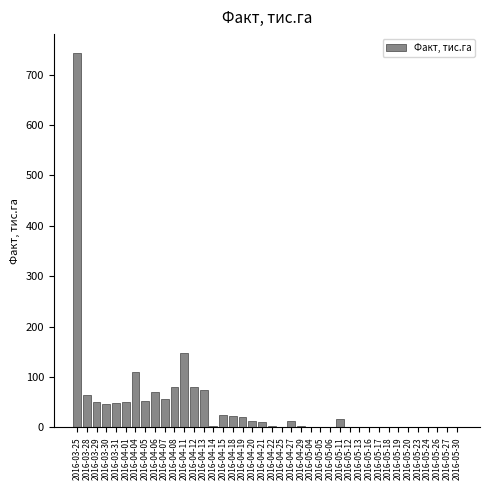

What is the greatest value displayed?

743